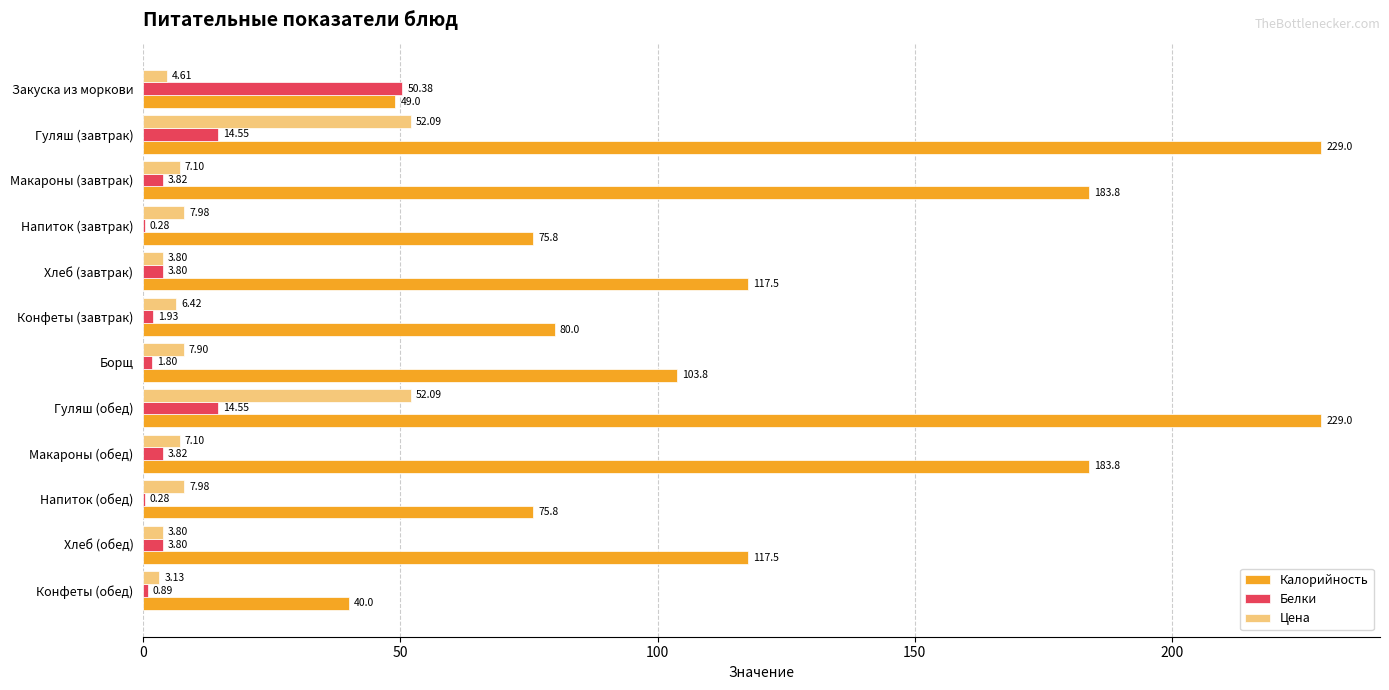

What is the sum of the Калорийность values at Гуляш (завтрак) and Хлеб (обед)?

346.5